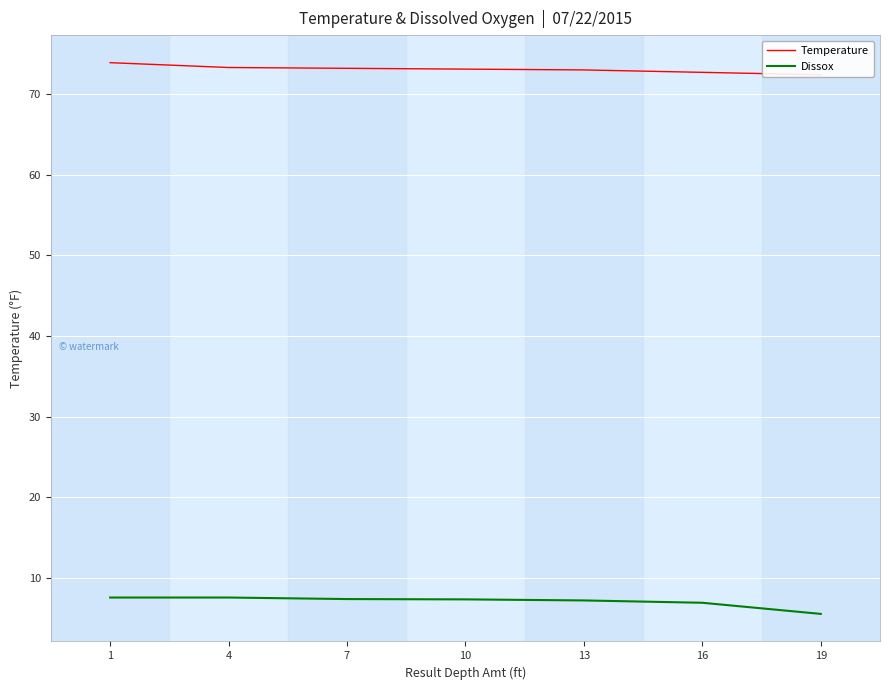

The Temperature series shows 73.3 at 4. True or false?

True